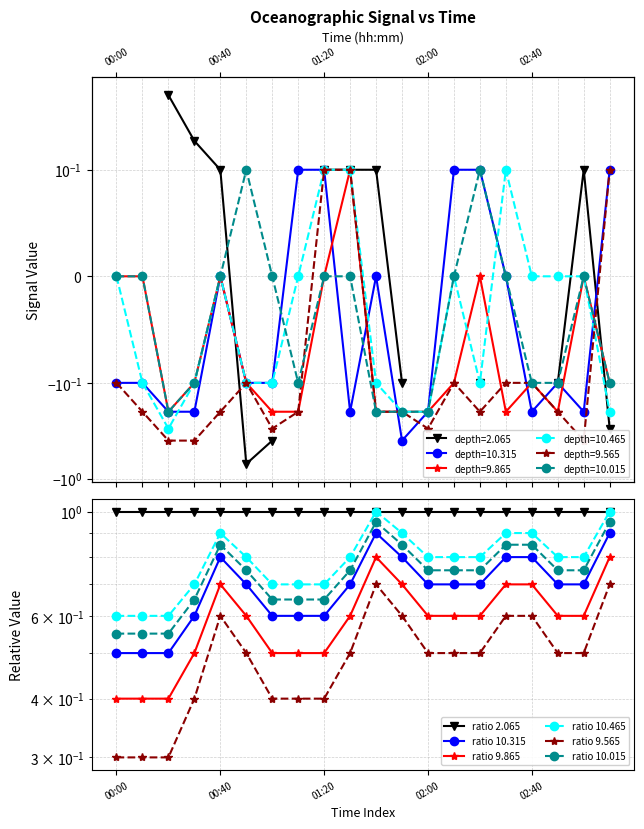

How many categories are shown in the chart?

20